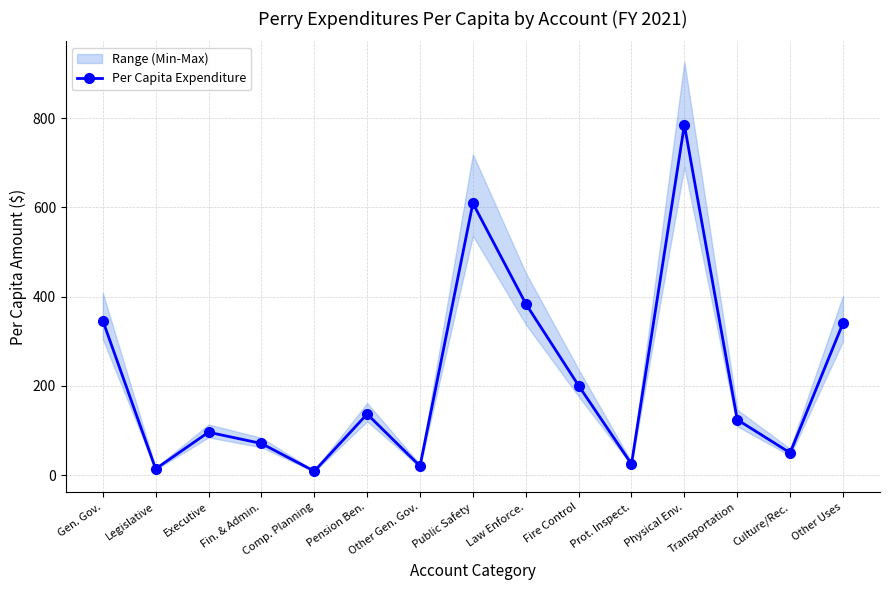

What is the change in value from Public Safety to Transportation?

-485.1